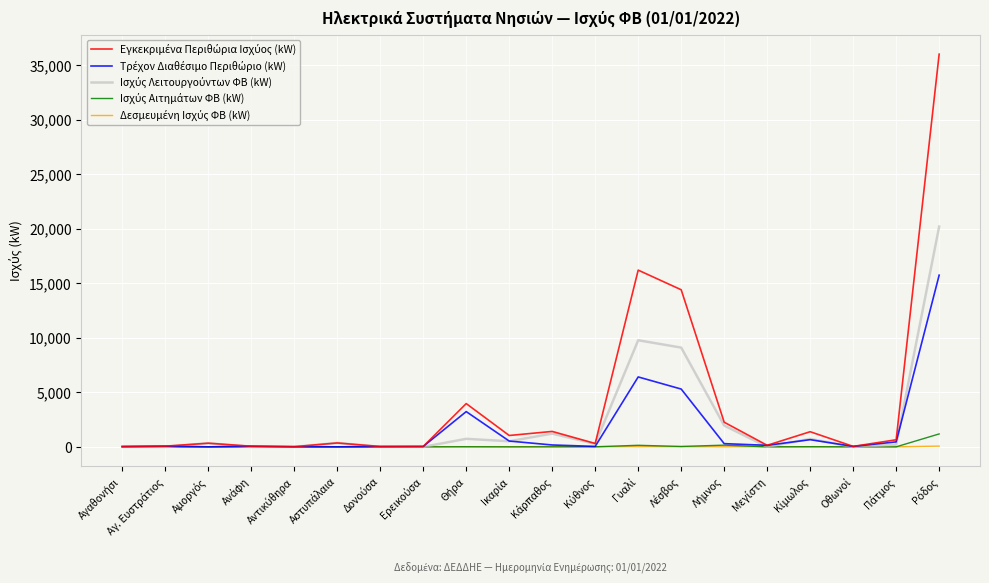

At which category is the sum across all series the highest?

Ρόδος